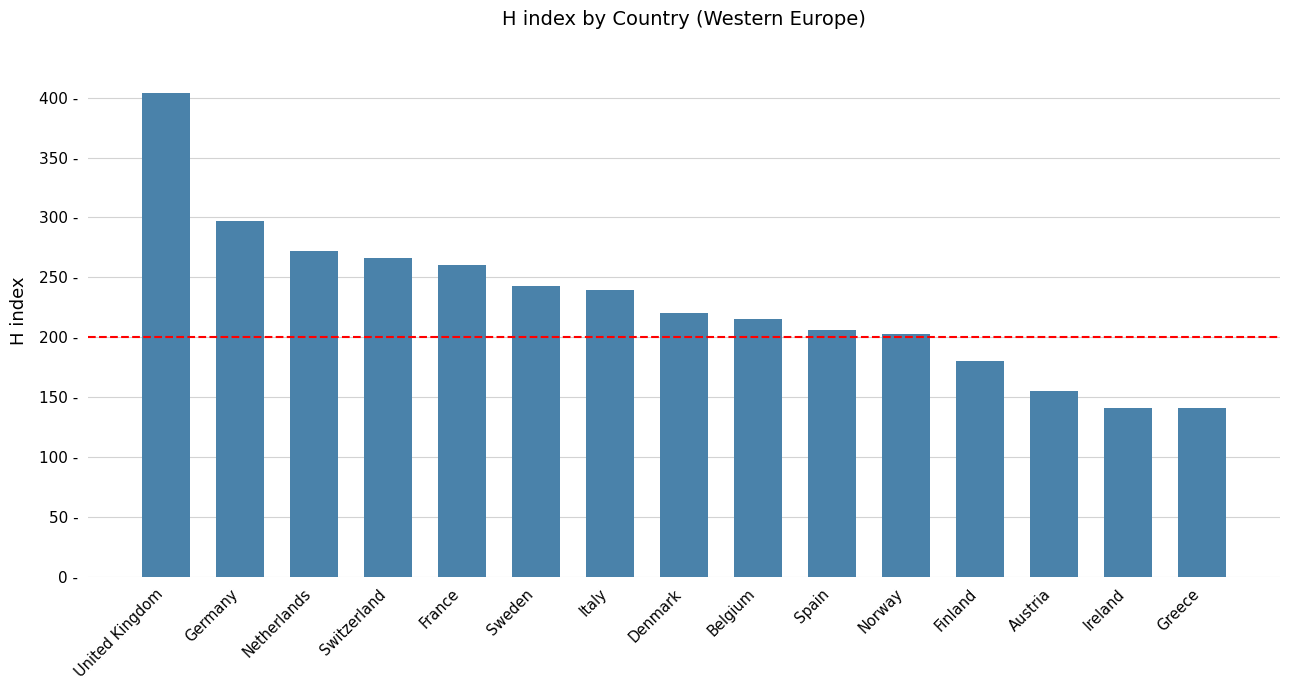

What is the label of the 4th bar from the left?

Switzerland